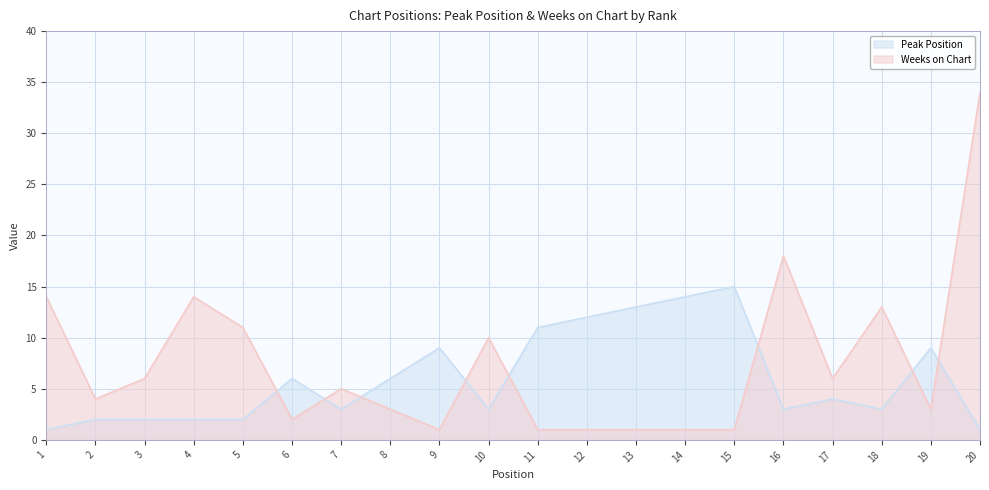

Does the chart have visible grid lines?

Yes